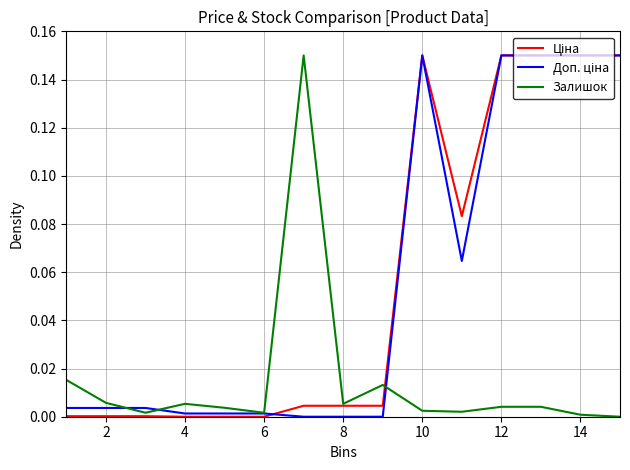

Which series has the widest spread of values?

Ціна